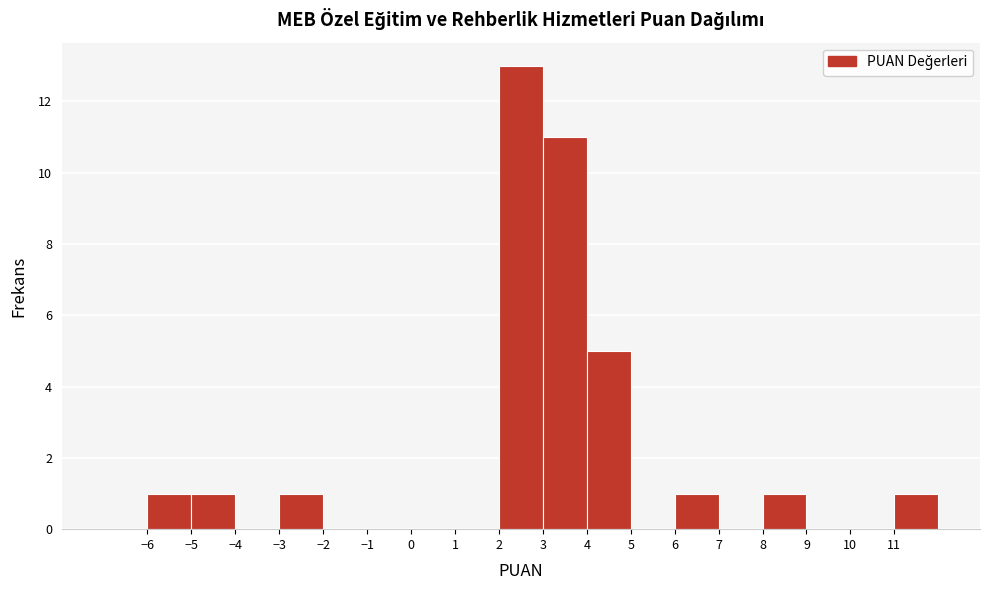

Reading left to right, list every bar in this chart as the range it spans on the x-axis followed by its height. The values are not printed on the chart, so give them approximately, as read against the axis.

-7 to -6: 0
-6 to -5: 1
-5 to -4: 1
-4 to -3: 0
-3 to -2: 1
-2 to -1: 0
-1 to 0: 0
0 to 1: 0
1 to 2: 0
2 to 3: 13
3 to 4: 11
4 to 5: 5
5 to 6: 0
6 to 7: 1
7 to 8: 0
8 to 9: 1
9 to 10: 0
10 to 11: 0
11 to 12: 1